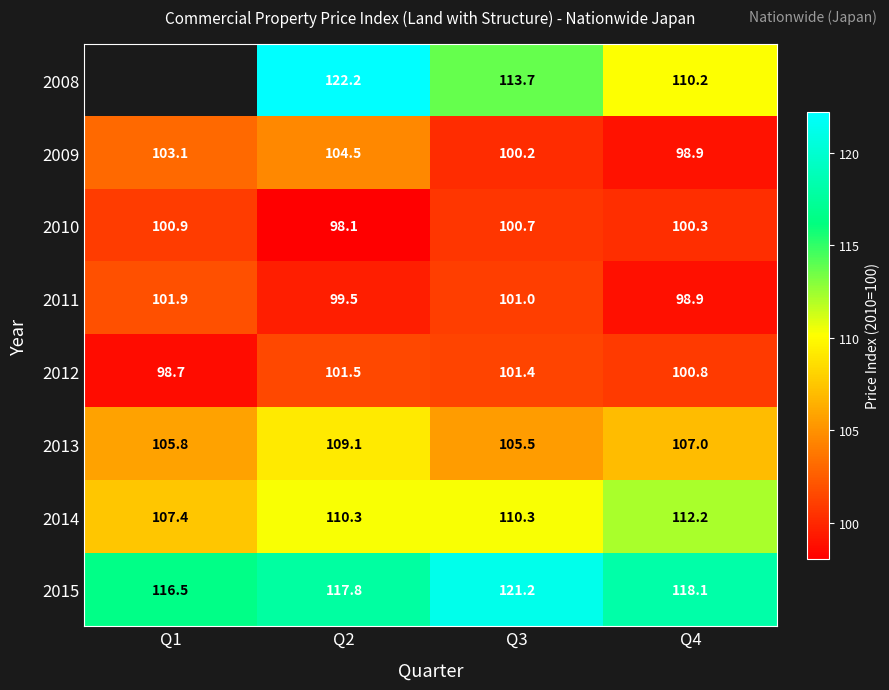

Which label corresponds to the smallest value in the chart?

Q2